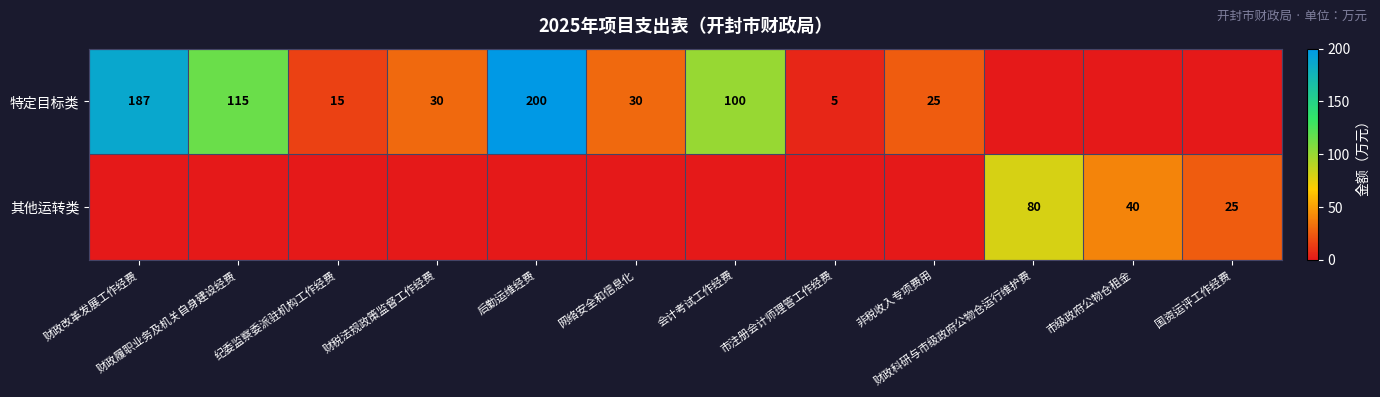

Count the number of categories in the chart.

12